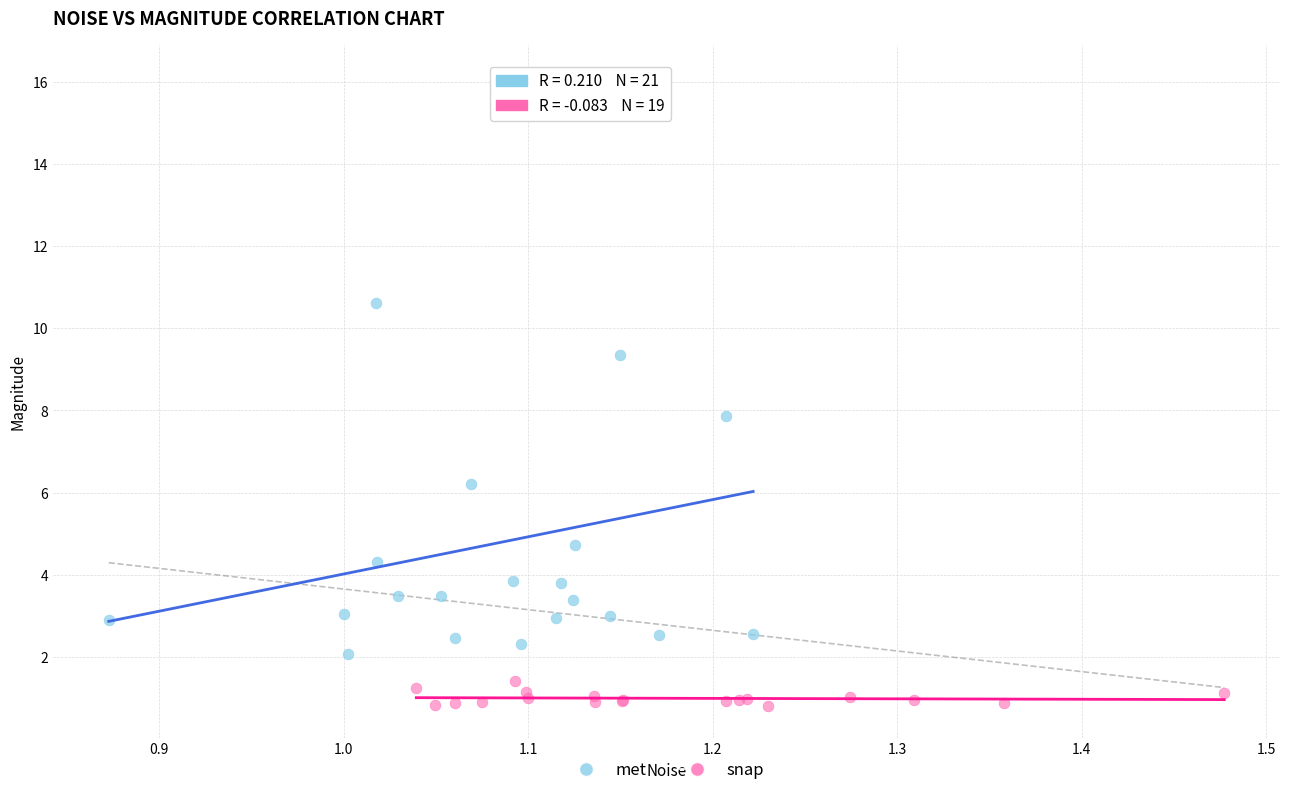

What are all the series names shown in the legend?

met, snap